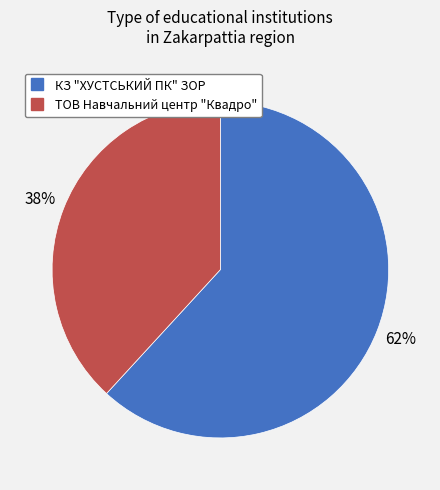

Does КЗ "ХУСТСЬКИЙ ПК" ЗОР account for over 50% of the chart?

Yes